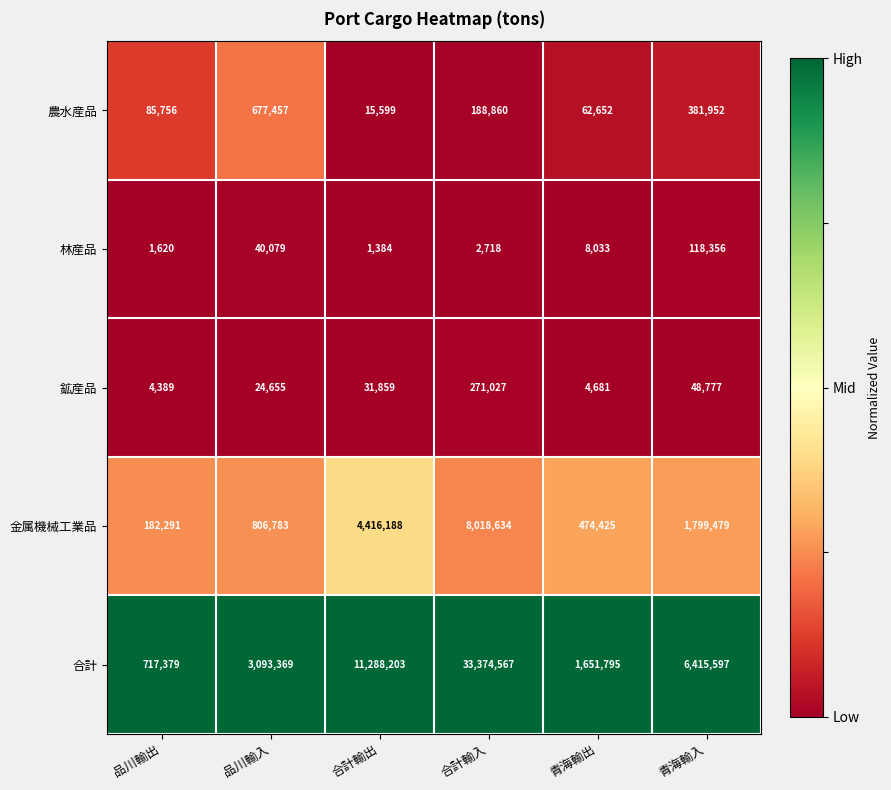

Reading left to right, list all the values displayed in this chart.

農水産品: 品川輸出=85756	品川輸入=677457	合計輸出=15599	合計輸入=188860	青海輸出=62652	青海輸入=381952
林産品: 品川輸出=1620	品川輸入=40079	合計輸出=1384	合計輸入=2718	青海輸出=8033	青海輸入=118356
鉱産品: 品川輸出=4389	品川輸入=24655	合計輸出=31859	合計輸入=271027	青海輸出=4681	青海輸入=48777
金属機械工業品: 品川輸出=182291	品川輸入=806783	合計輸出=4416188	合計輸入=8018634	青海輸出=474425	青海輸入=1799479
合計: 品川輸出=717379	品川輸入=3093369	合計輸出=11288203	合計輸入=33374567	青海輸出=1651795	青海輸入=6415597